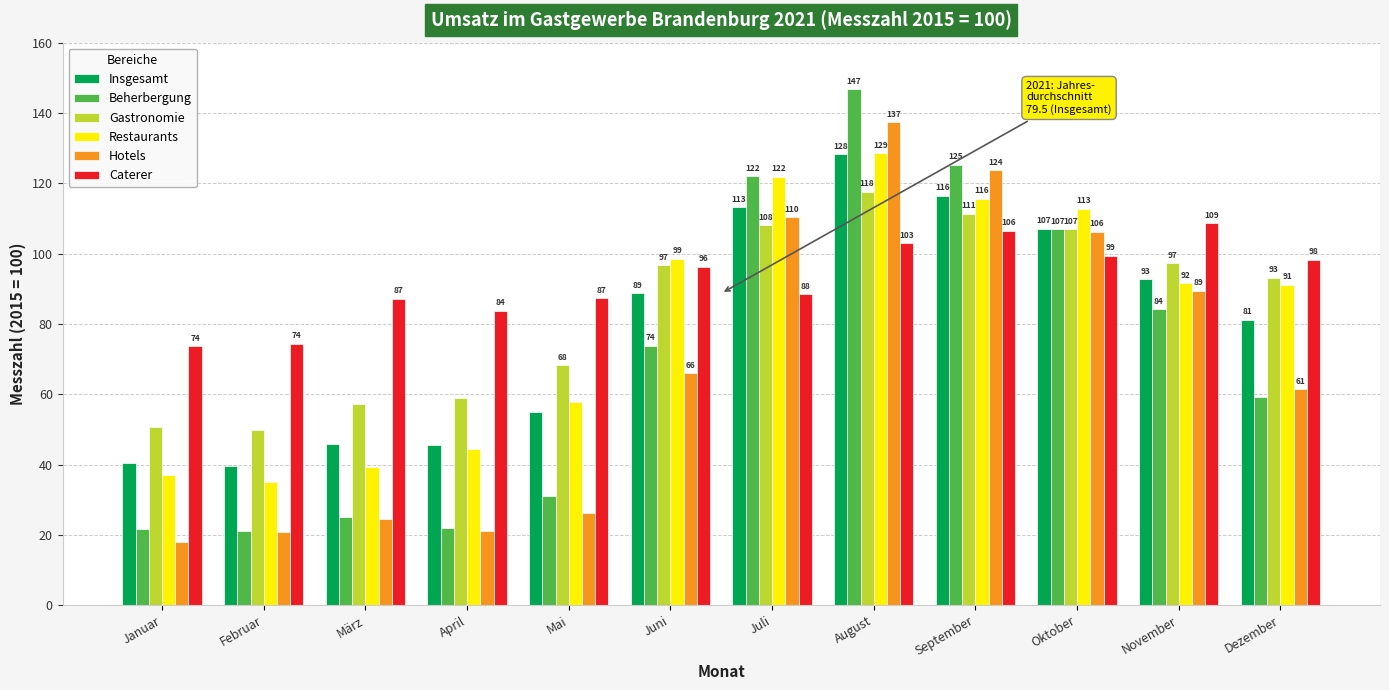

True or false: Hotels has a value of 65.9 at Juni.

True